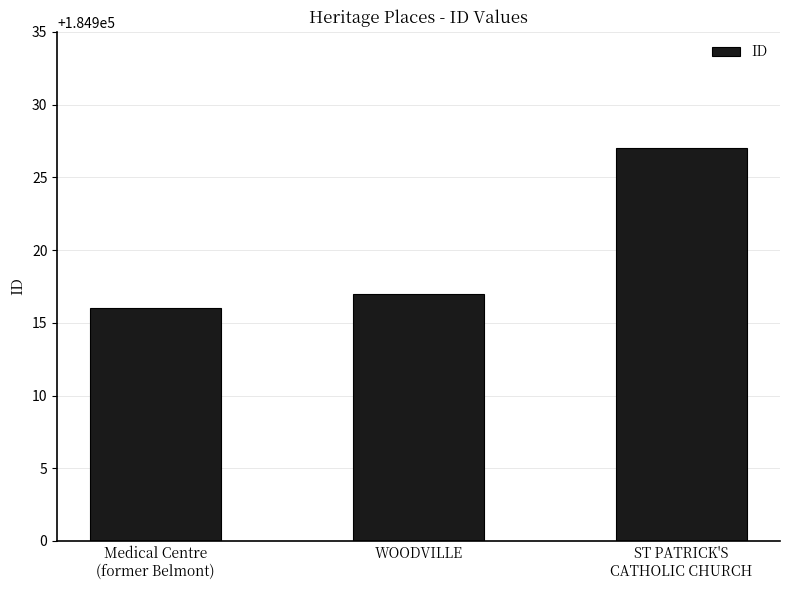

Approximately how many times larger is the value at WOODVILLE compared to ST PATRICK'S
CATHOLIC CHURCH?

1.0